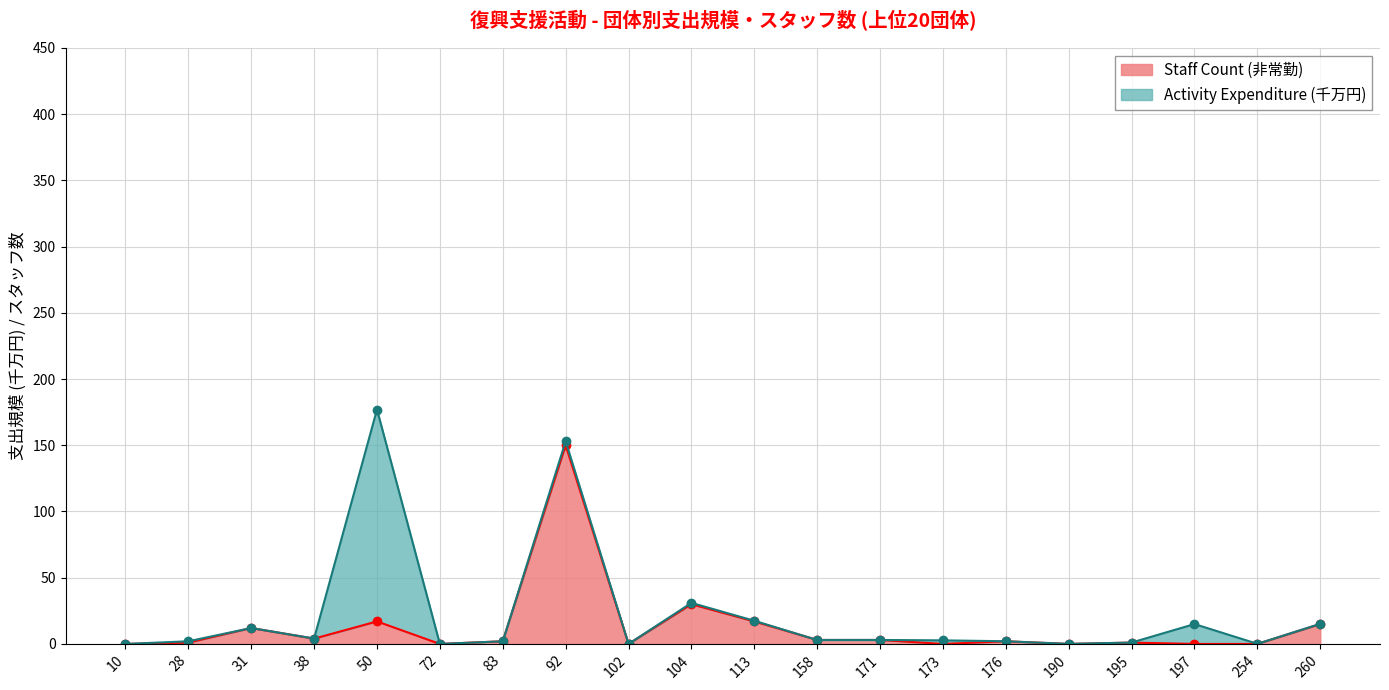

The chart shows a value of 2 at 195. True or false?

False